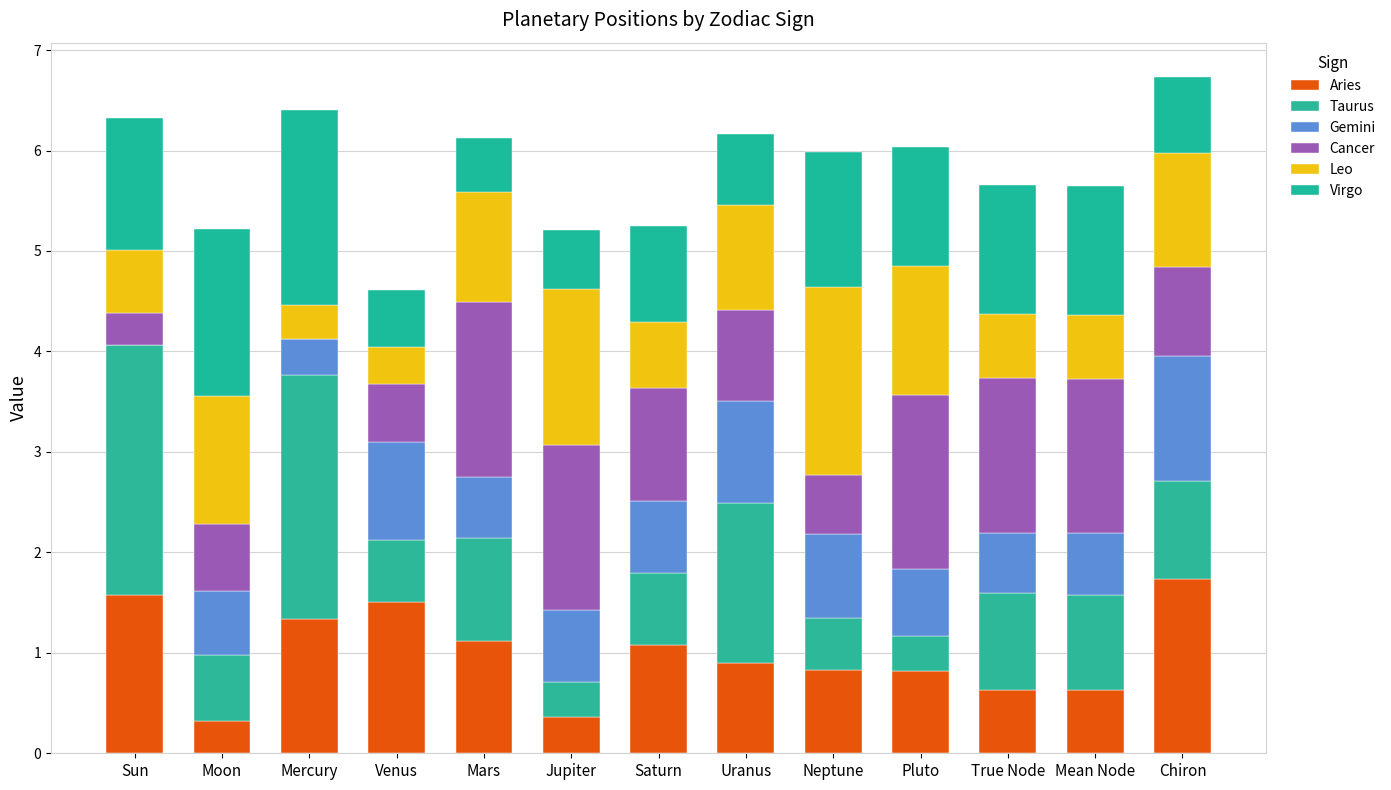

Are the bars grouped side by side (vs. stacked)?

No